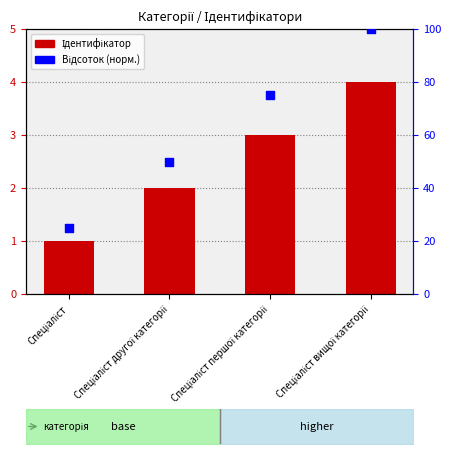

What is the total value across all series at Спеціаліст?

26